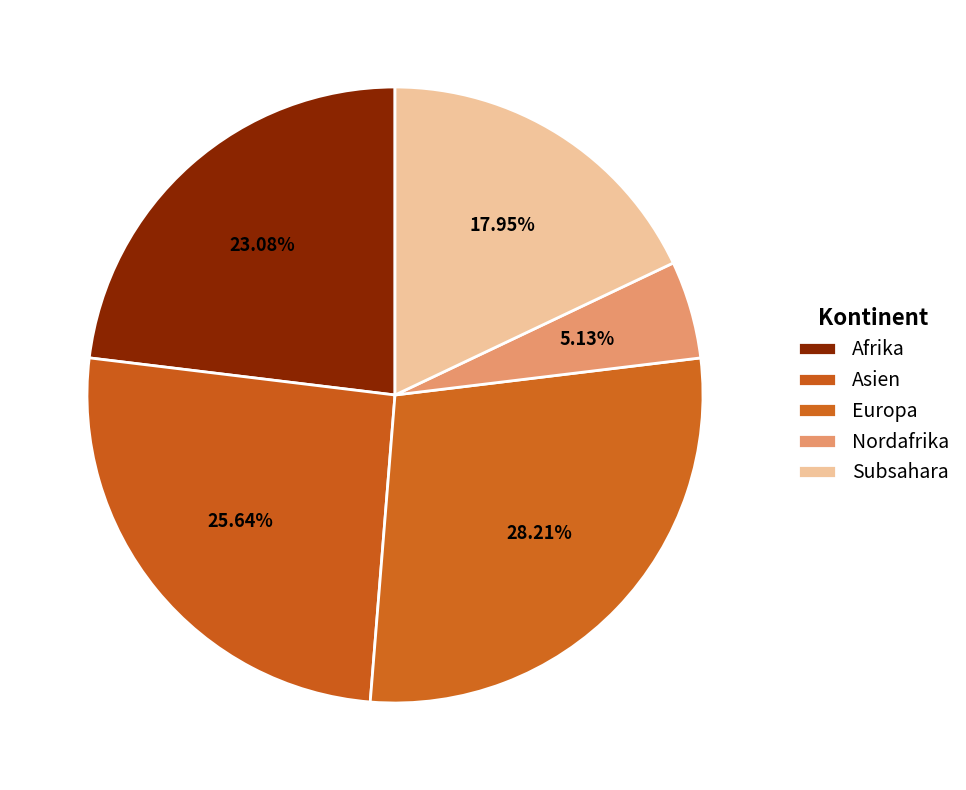

To the nearest percent, what portion does Afrika represent?

23%